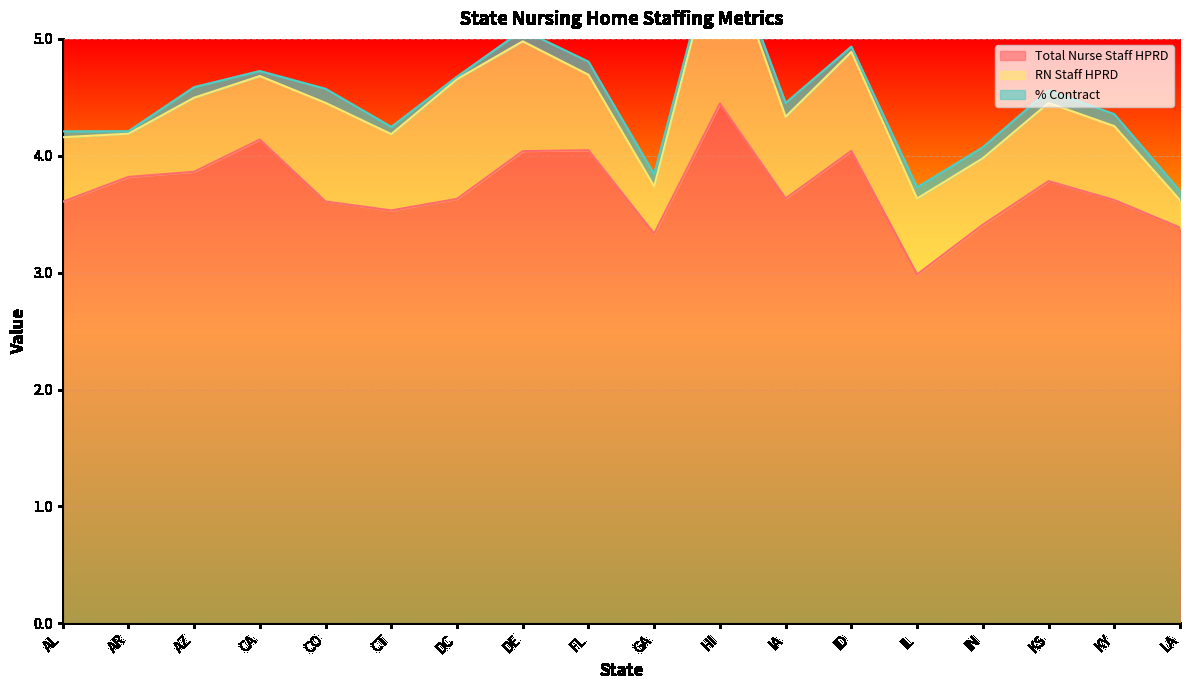

Where is the first local maximum for RN Staff HPRD?

AZ